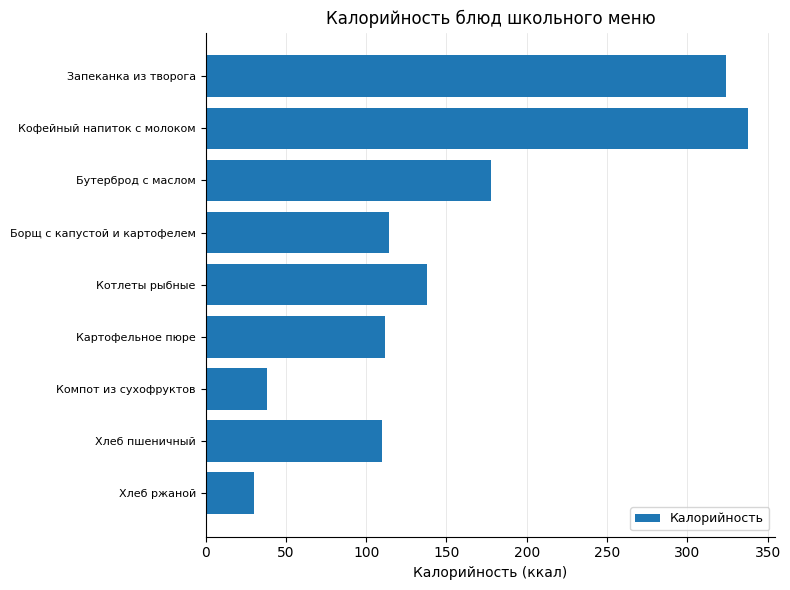

What is the smallest value displayed?

30